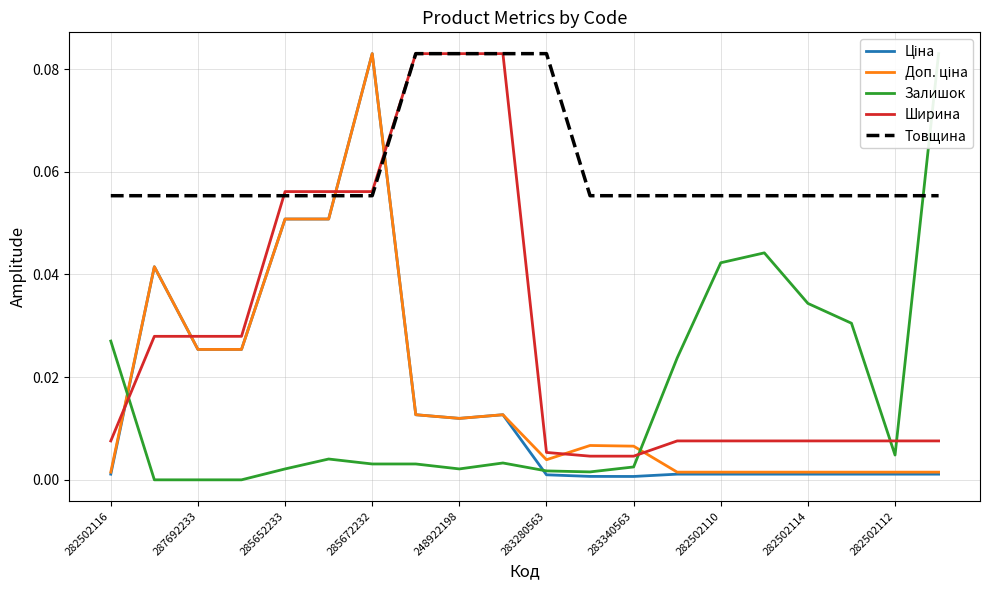

What is the difference between the maximum and minimum values in the Ціна series?

0.1